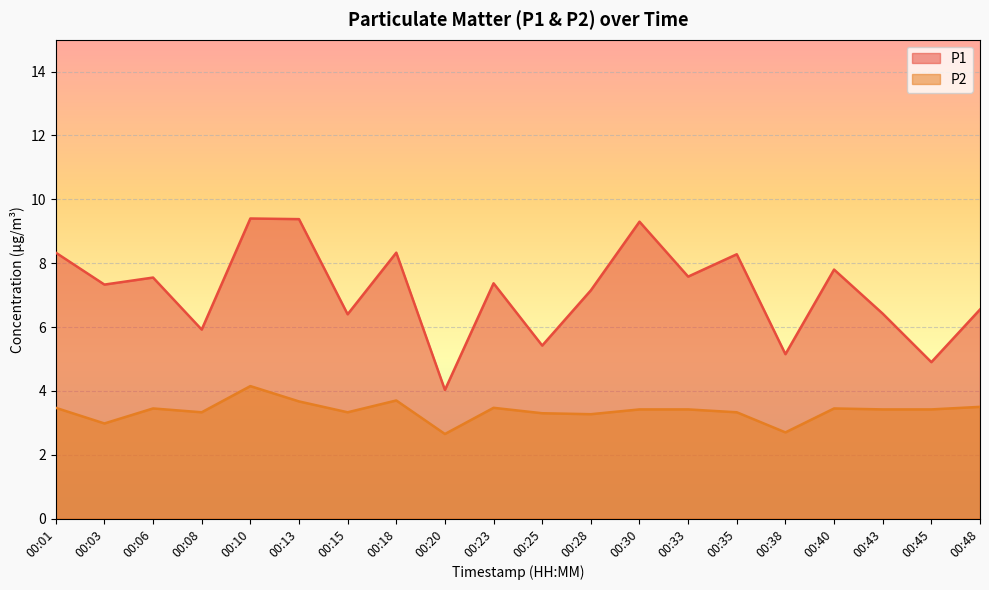

Rank the categories by P2 value from lowest to highest.

00:20, 00:38, 00:03, 00:28, 00:25, 00:08, 00:15, 00:35, 00:30, 00:33, 00:43, 00:45, 00:06, 00:40, 00:01, 00:23, 00:48, 00:13, 00:18, 00:10